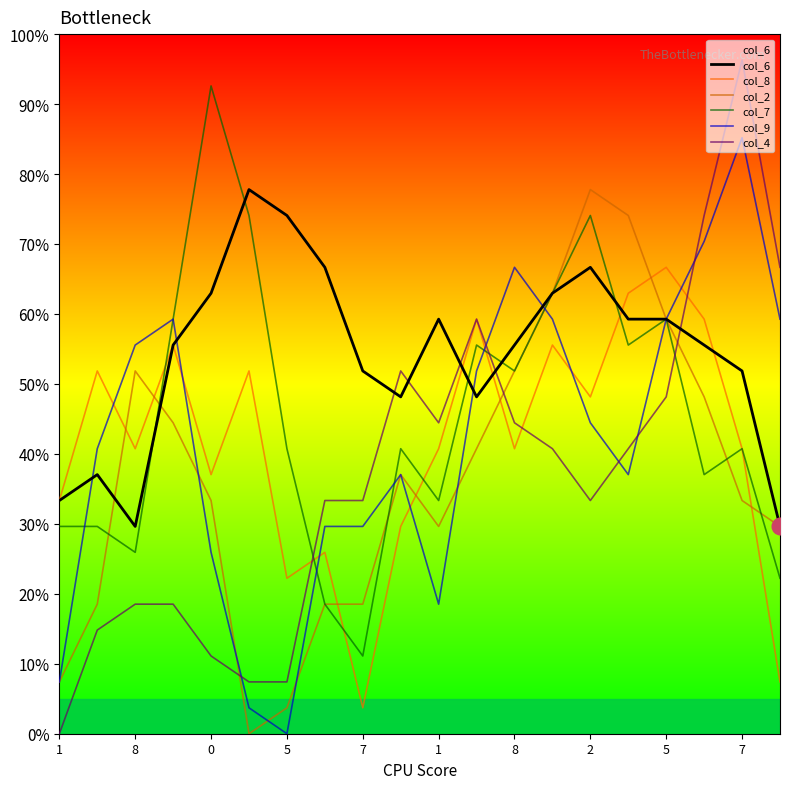

What is the greatest value displayed?

96.3